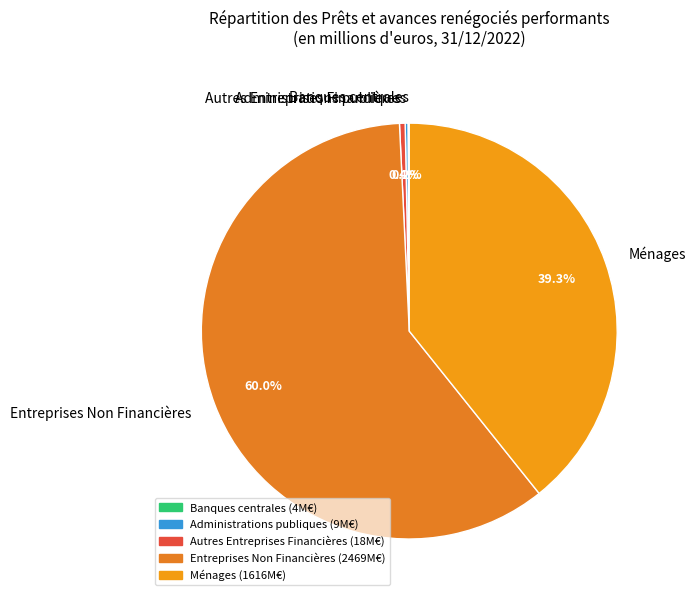

Does any single category account for the majority?

Yes